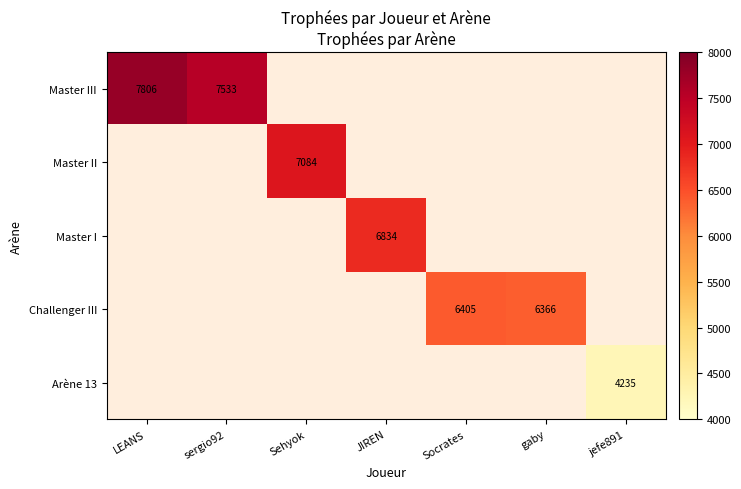

What is the smallest value displayed?

4235.0